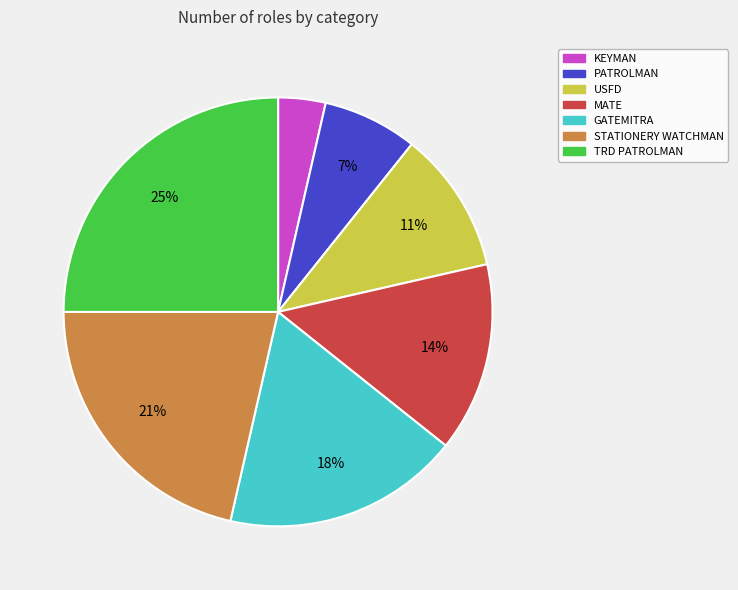

Between TRD PATROLMAN and STATIONERY WATCHMAN, which is larger?

TRD PATROLMAN